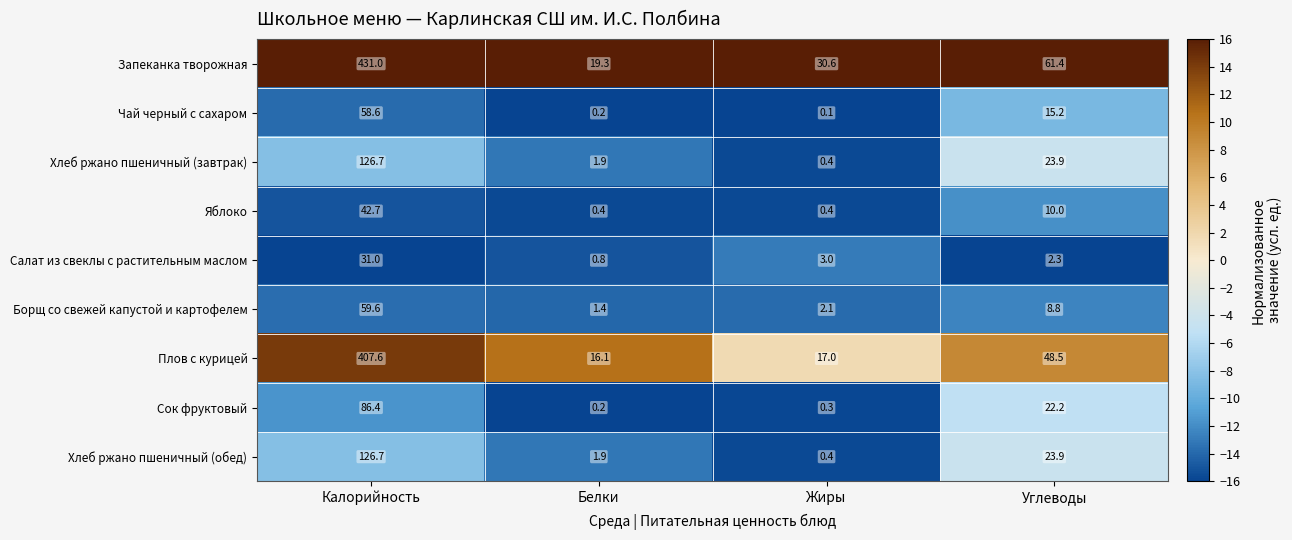

What is the difference between the maximum and minimum values in the Салат из свеклы с растительным маслом series?

30.2